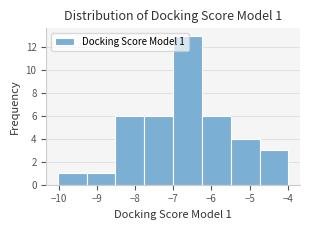

Which range on the x-axis has the tallest bar?

-7.0 to -6.2